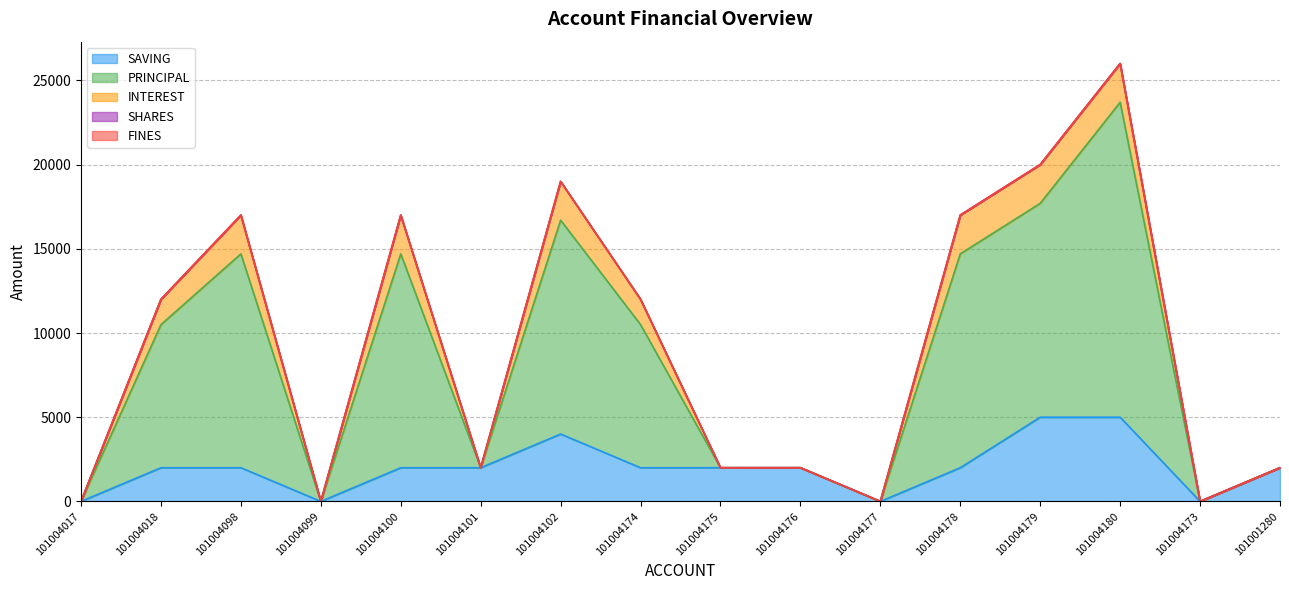

Reading left to right, transcribe all the data shown in this chart.

SAVING: 101004017=0	101004018=2000	101004098=2000	101004099=0	101004100=2000	101004101=2000	101004102=4000	101004174=2000	101004175=2000	101004176=2000	101004177=0	101004178=2000	101004179=5000	101004180=5000	101004173=0	101001280=2000
PRINCIPAL: 101004017=0	101004018=8500	101004098=12700	101004099=0	101004100=12700	101004101=0	101004102=12700	101004174=8500	101004175=0	101004176=0	101004177=0	101004178=12700	101004179=12700	101004180=18700	101004173=0	101001280=0
INTEREST: 101004017=0	101004018=1500	101004098=2300	101004099=0	101004100=2300	101004101=0	101004102=2300	101004174=1500	101004175=0	101004176=0	101004177=0	101004178=2300	101004179=2300	101004180=2300	101004173=0	101001280=0
SHARES: 101004017=0	101004018=0	101004098=0	101004099=0	101004100=0	101004101=0	101004102=0	101004174=0	101004175=0	101004176=0	101004177=0	101004178=0	101004179=0	101004180=0	101004173=0	101001280=0
FINES: 101004017=0	101004018=0	101004098=0	101004099=0	101004100=0	101004101=0	101004102=0	101004174=0	101004175=0	101004176=0	101004177=0	101004178=0	101004179=0	101004180=0	101004173=0	101001280=0